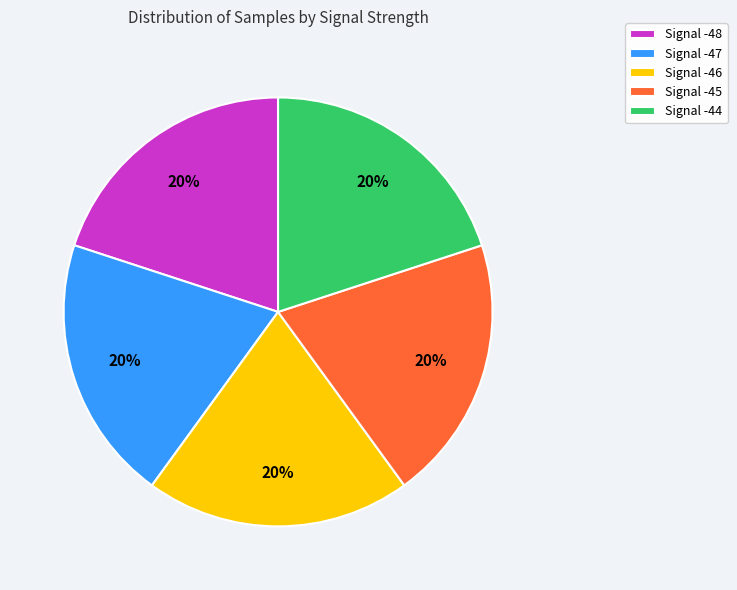

How many segments does this pie chart have?

5